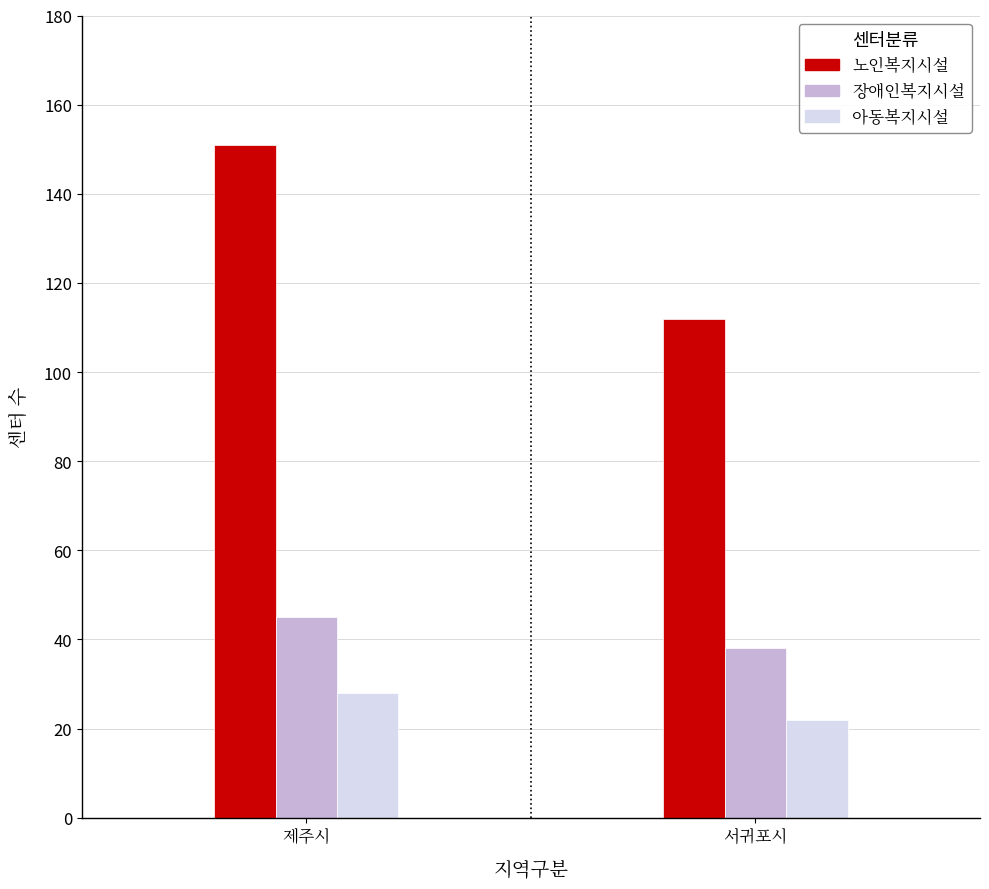

Reading left to right, list all the values displayed in this chart.

노인복지시설: 151	112
장애인복지시설: 45	38
아동복지시설: 28	22